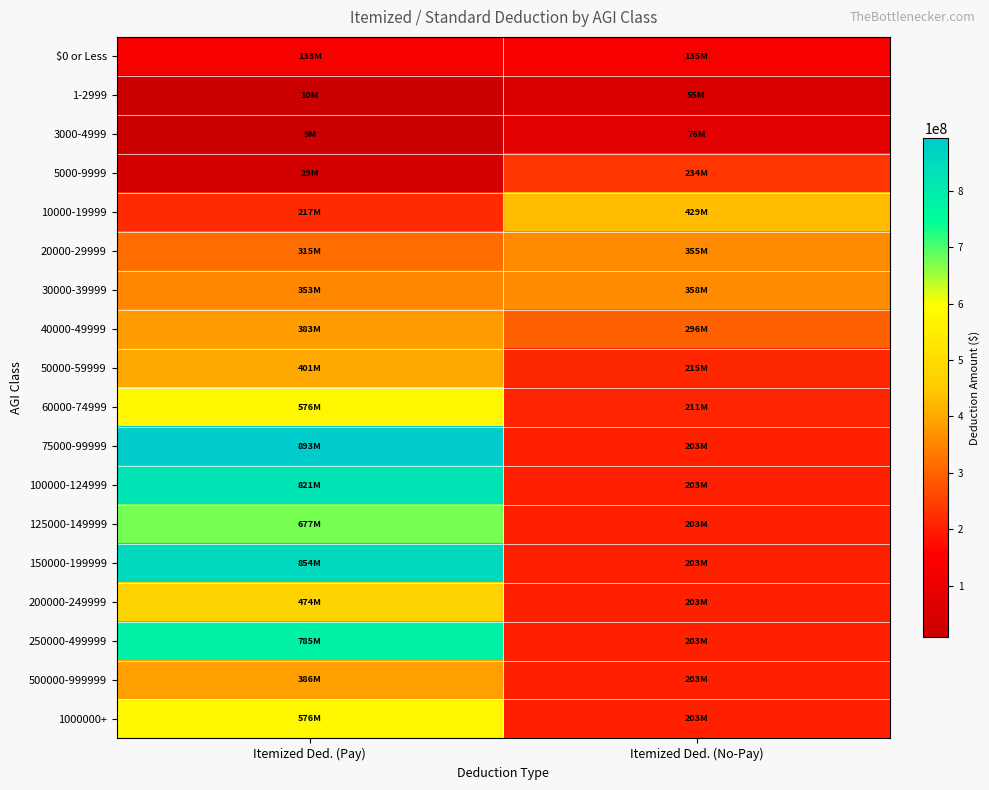

Reading left to right, list all the values displayed in this chart.

$0 or Less: Itemized Ded. (Pay)=132765391	Itemized Ded. (No-Pay)=135431516
1-2999: Itemized Ded. (Pay)=9739109	Itemized Ded. (No-Pay)=54907144
3000-4999: Itemized Ded. (Pay)=8583315	Itemized Ded. (No-Pay)=75825317
5000-9999: Itemized Ded. (Pay)=28560453	Itemized Ded. (No-Pay)=234257313
10000-19999: Itemized Ded. (Pay)=216570088	Itemized Ded. (No-Pay)=429020705
20000-29999: Itemized Ded. (Pay)=315002380	Itemized Ded. (No-Pay)=354687426
30000-39999: Itemized Ded. (Pay)=353039337	Itemized Ded. (No-Pay)=358499856
40000-49999: Itemized Ded. (Pay)=383267902	Itemized Ded. (No-Pay)=296226719
50000-59999: Itemized Ded. (Pay)=401418194	Itemized Ded. (No-Pay)=214700748
60000-74999: Itemized Ded. (Pay)=576346746	Itemized Ded. (No-Pay)=211202960
75000-99999: Itemized Ded. (Pay)=893495716	Itemized Ded. (No-Pay)=202613861
100000-124999: Itemized Ded. (Pay)=821013718	Itemized Ded. (No-Pay)=202613861
125000-149999: Itemized Ded. (Pay)=676737953	Itemized Ded. (No-Pay)=202613861
150000-199999: Itemized Ded. (Pay)=853689737	Itemized Ded. (No-Pay)=202613861
200000-249999: Itemized Ded. (Pay)=473941639	Itemized Ded. (No-Pay)=202613861
250000-499999: Itemized Ded. (Pay)=785002969	Itemized Ded. (No-Pay)=202613861
500000-999999: Itemized Ded. (Pay)=386497146	Itemized Ded. (No-Pay)=202613861
1000000+: Itemized Ded. (Pay)=575603625	Itemized Ded. (No-Pay)=202613861